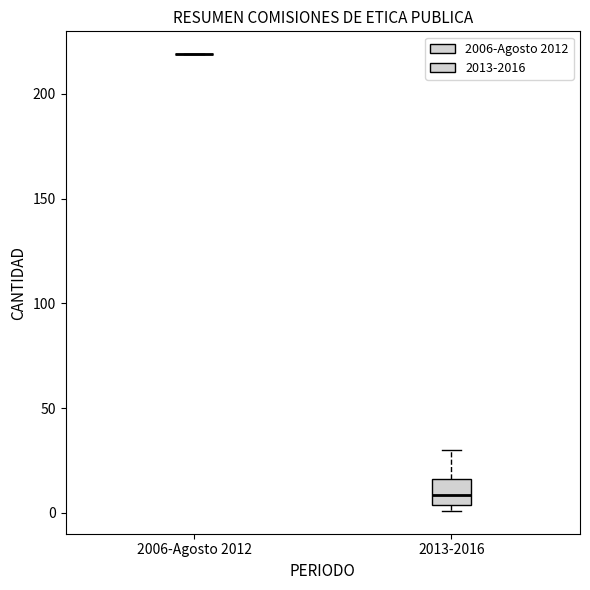

Reading left to right, transcribe this box plot: for each box, give where its median line is, the range the box spans, and where its two whiskers end, as read against the y-axis. The values are not printed on the chart, so give them approximately, as read against the axis.

2006-Agosto 2012: box collapsed to a line at 220, whiskers 220 to 220
2013-2016: median 10, box 5 to 15, whiskers 0 to 30